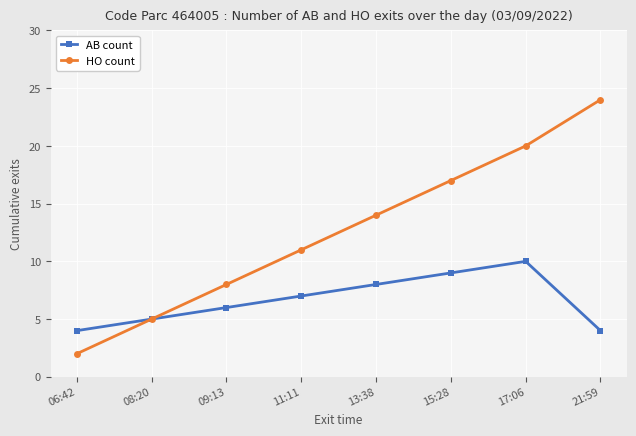

List the series in order of their peak value, highest first.

HO count, AB count